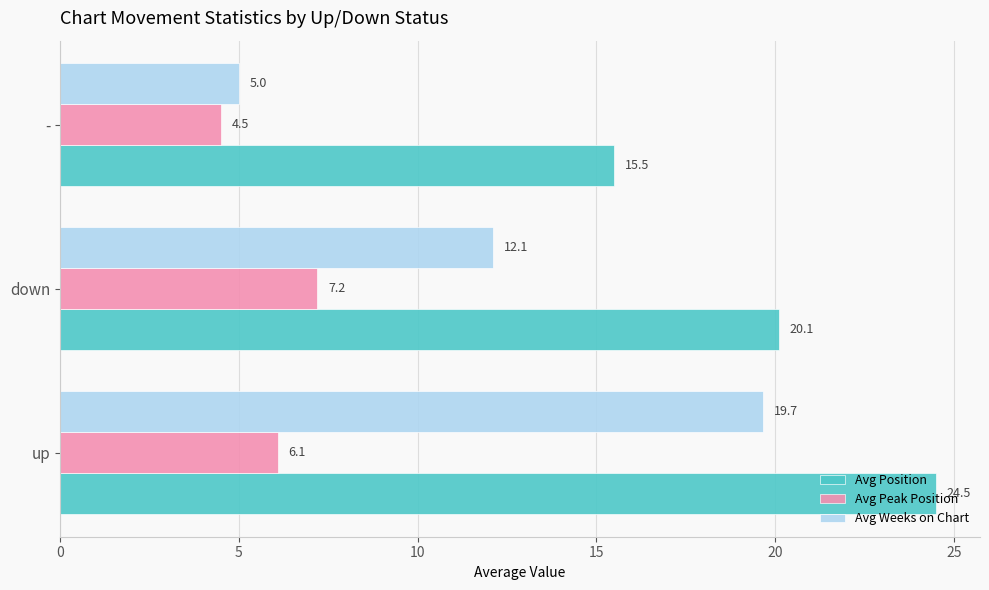

Which series has the largest total across all categories?

Avg Position